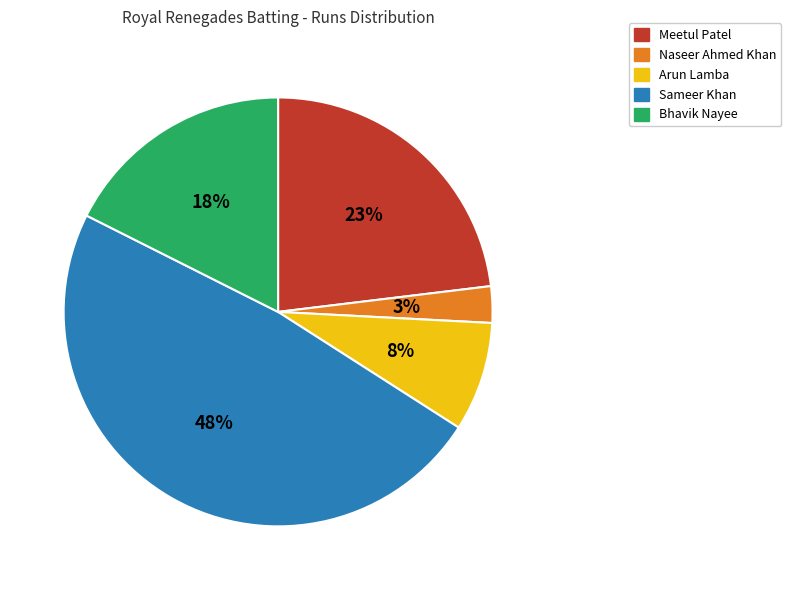

Is Meetul Patel the majority of the pie?

No